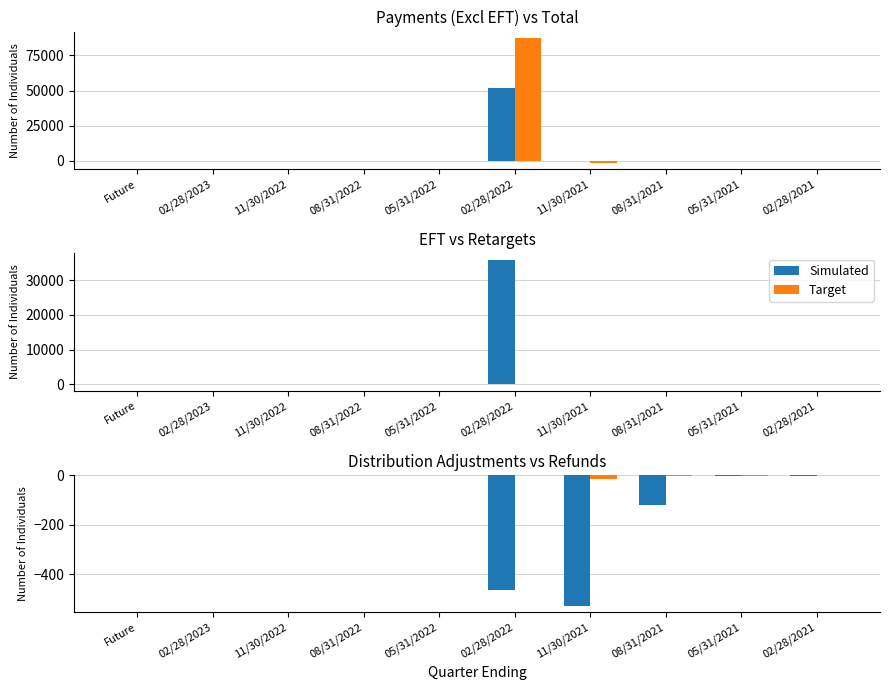

How many values in Target are below zero?

5